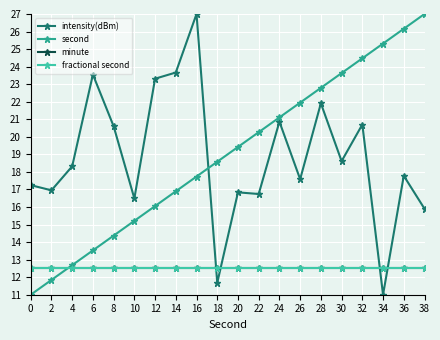

What is the total value across all series at 32?

70.2